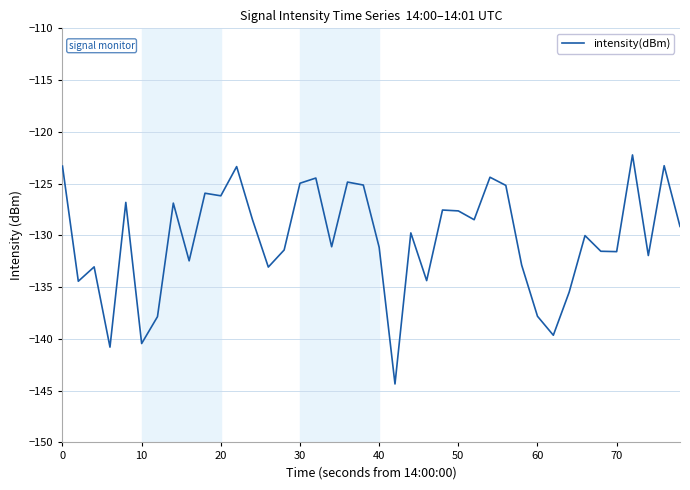

How many lines are shown in the chart?

1